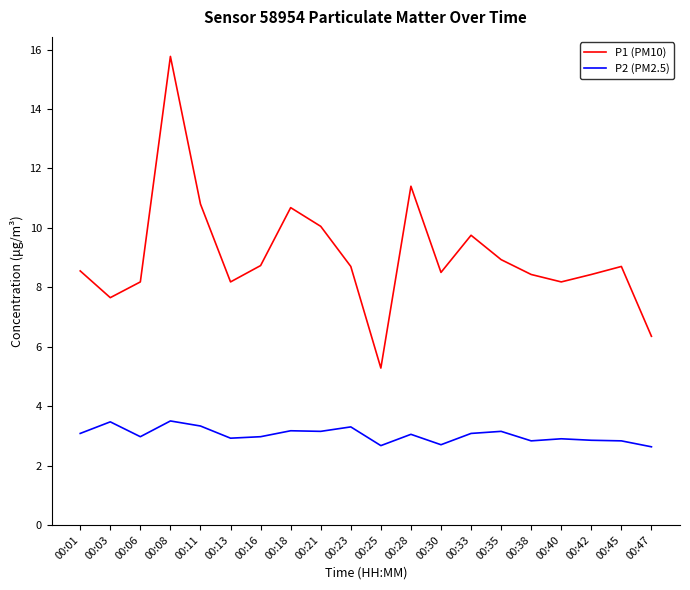

True or false: P2 (PM2.5) and P1 (PM10) intersect in this chart.

False